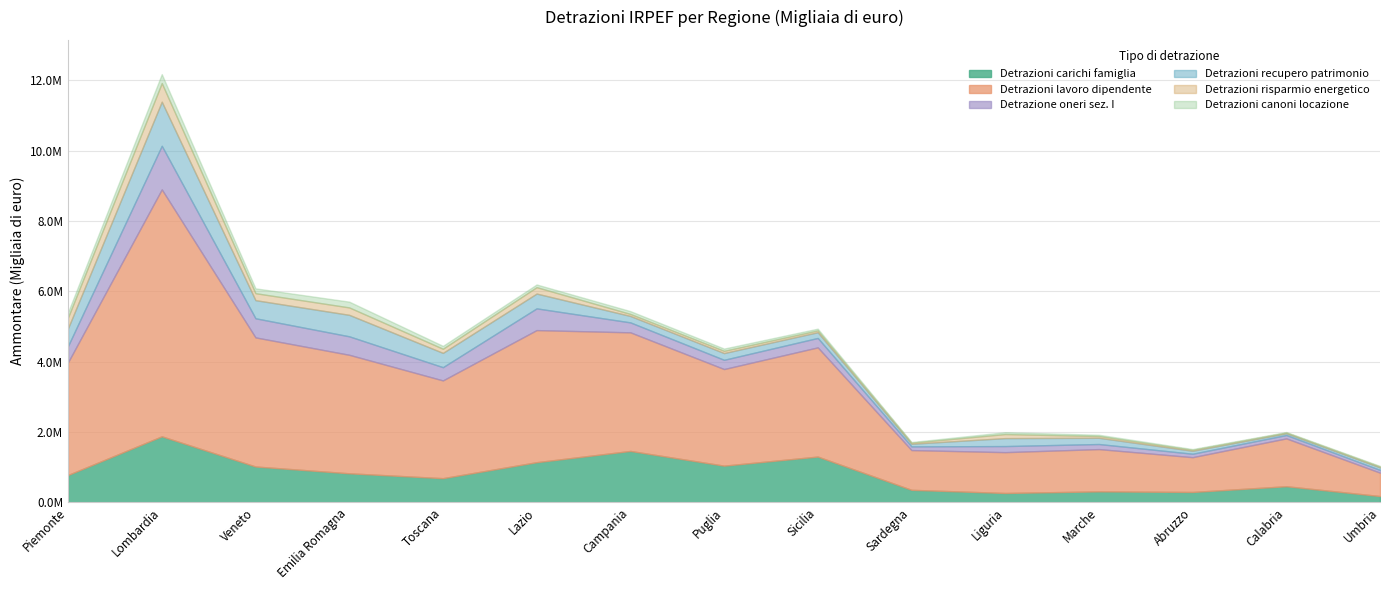

Which series has the largest total across all categories?

Detrazioni lavoro dipendente